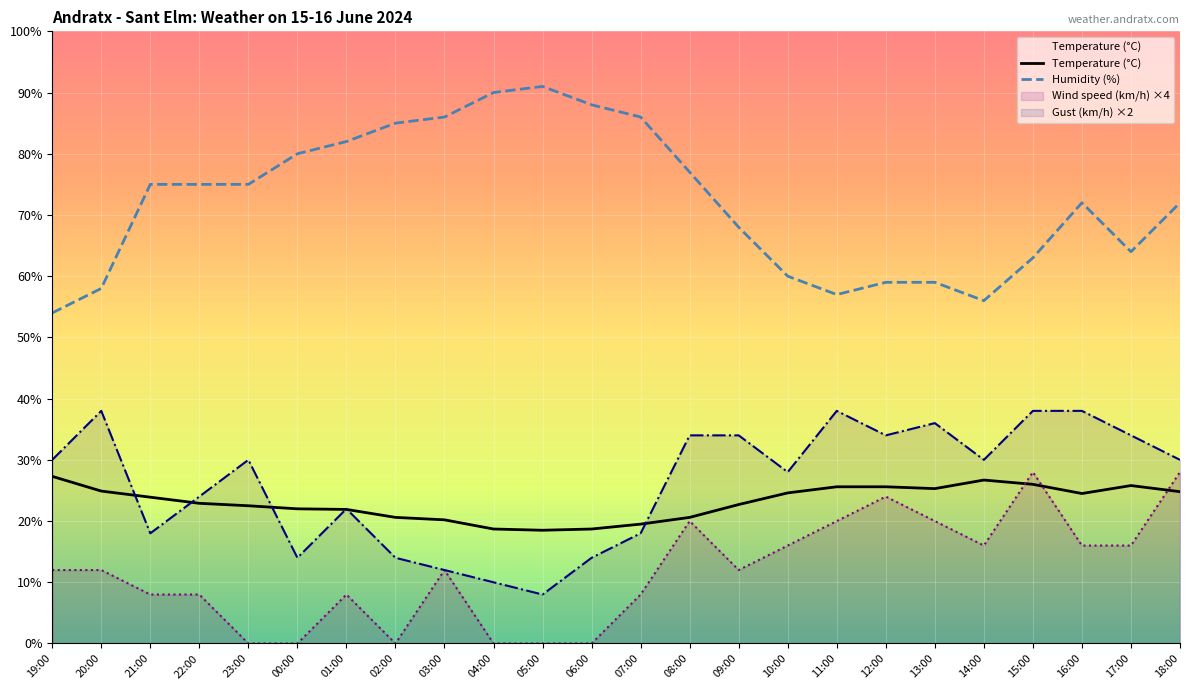

The Humidity (%) series shows 17.3 at 21:00. True or false?

False